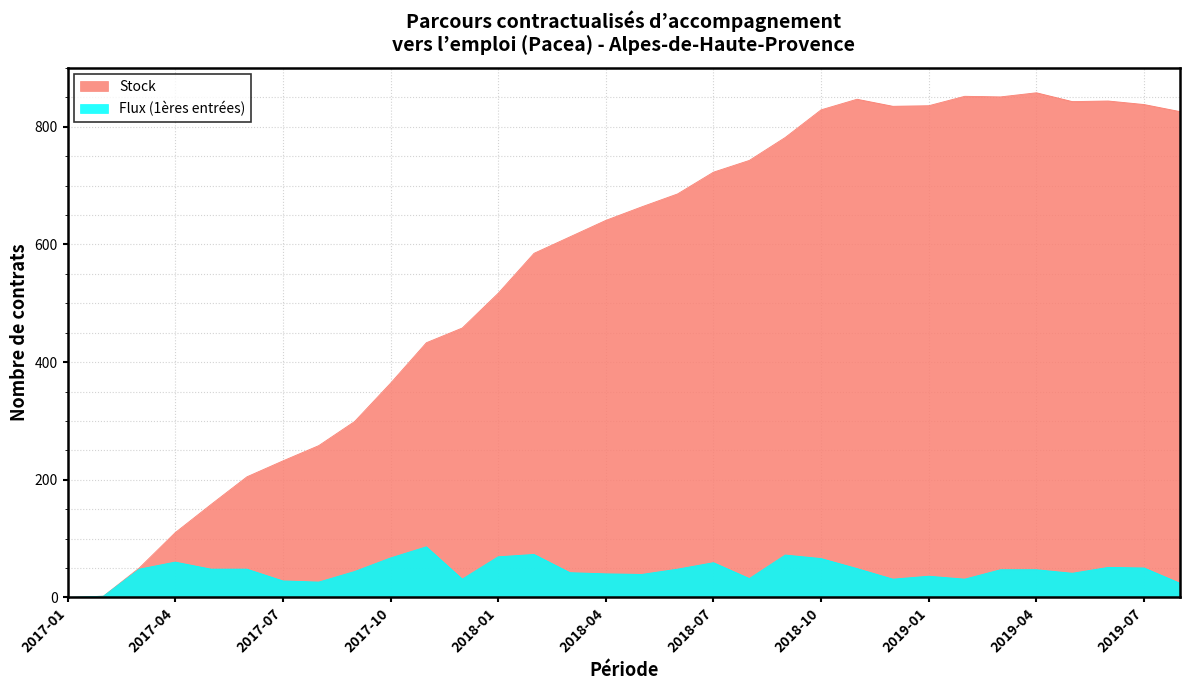

Which series has the largest range (max minus min)?

Stock